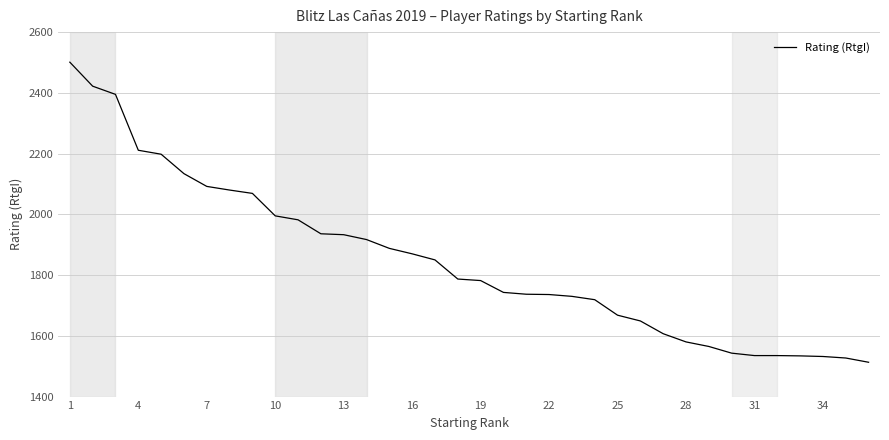

What is the maximum value shown in the chart?

2501